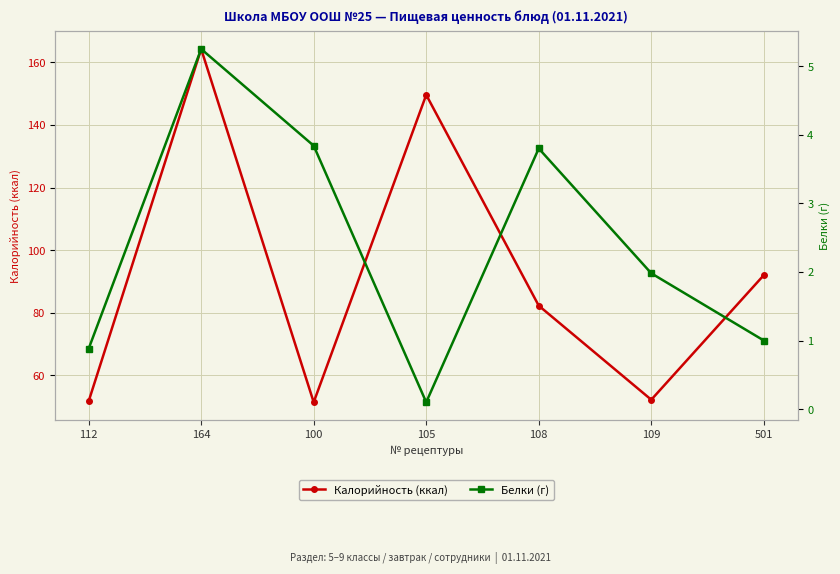

At which category does the chart reach its peak across all series?

164